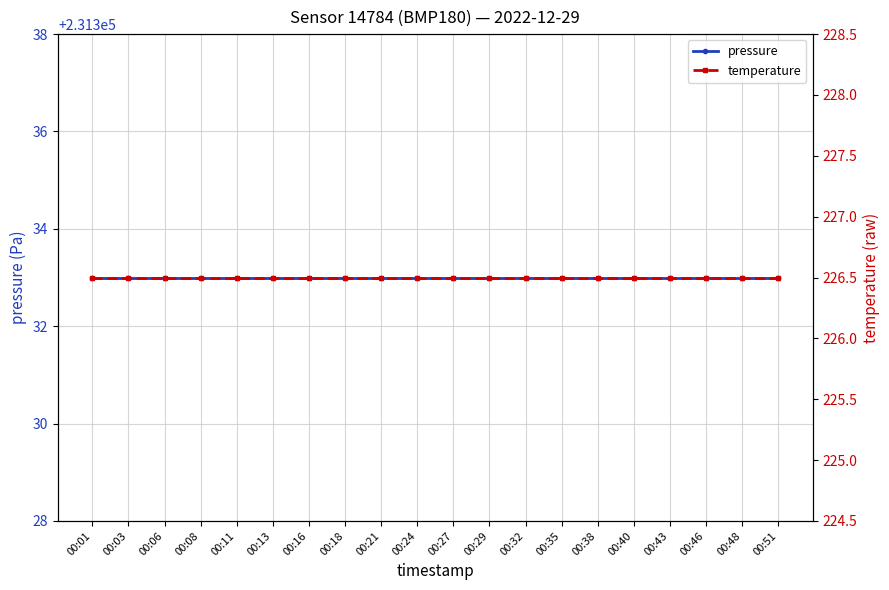

What is the greatest value displayed?

231333.0